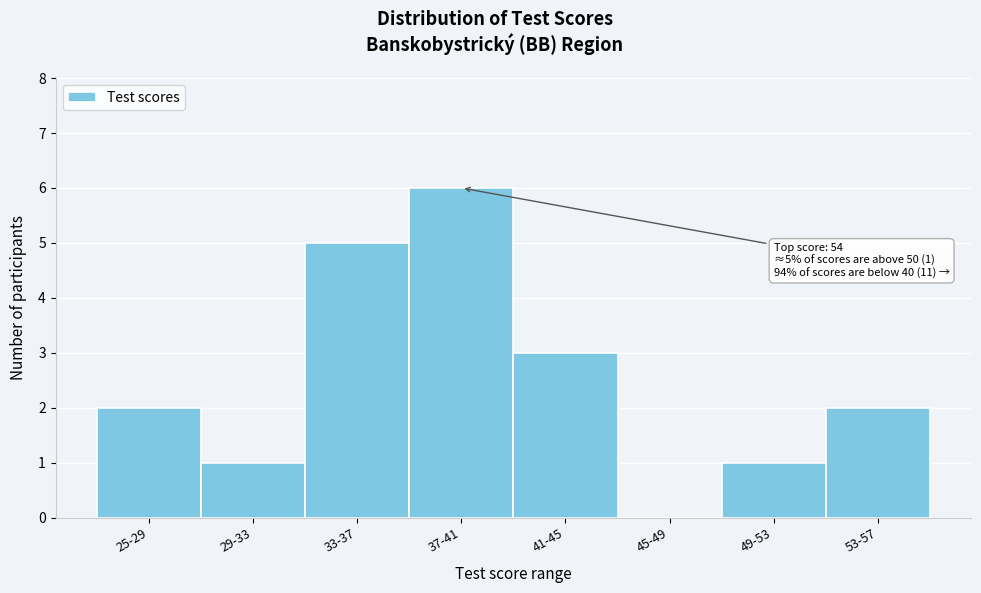

Reading right to left, transcribe all the data shown in this chart.

53-57=2	49-53=1	45-49=0	41-45=3	37-41=6	33-37=5	29-33=1	25-29=2